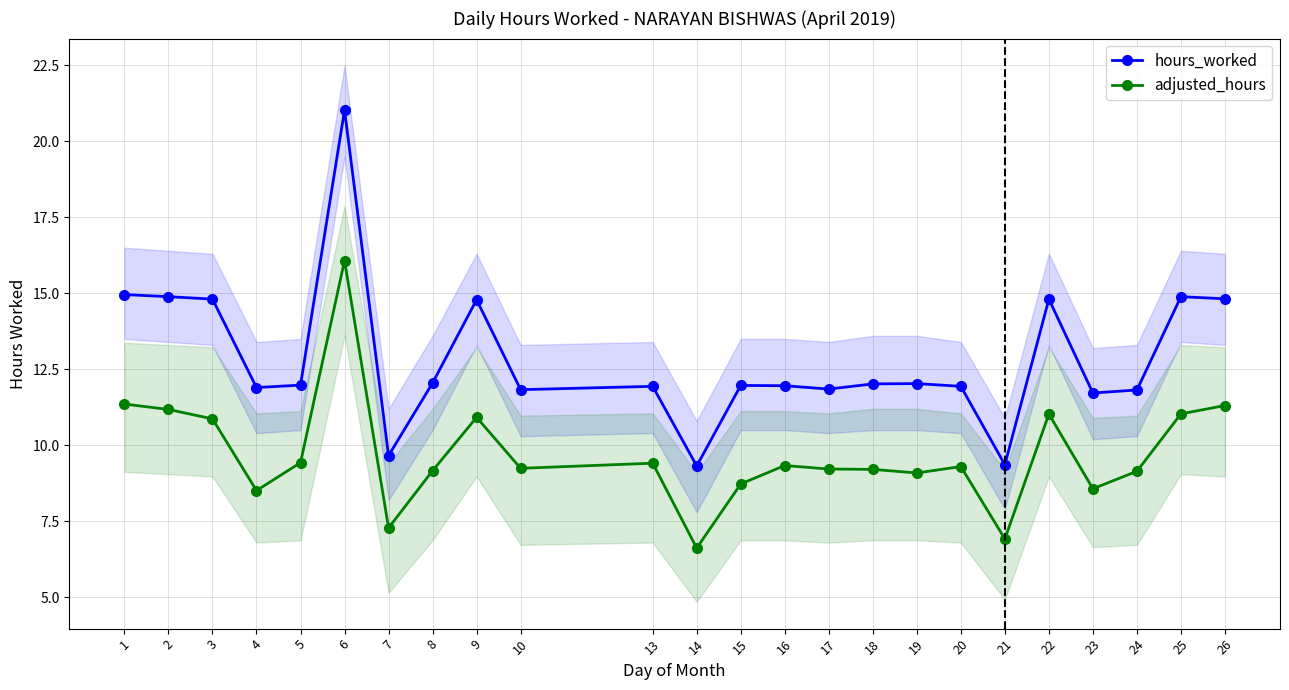

The value of adjusted_hours at 23 is 4.5. True or false?

False